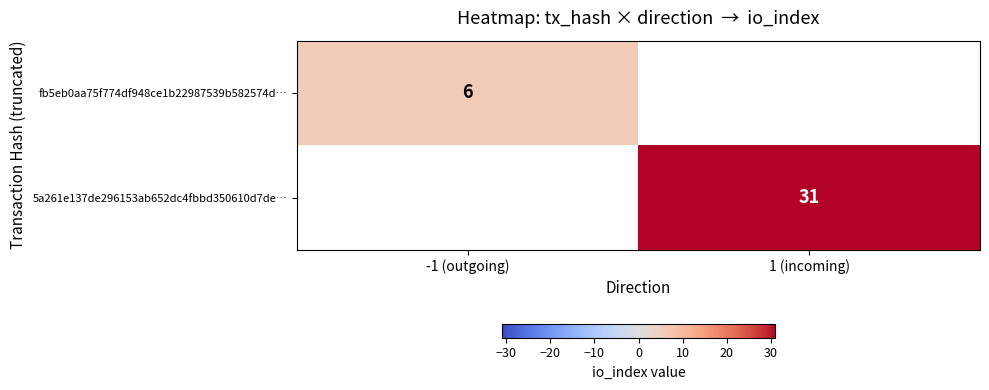

The fb5eb0aa75f774df948ce1b22987539b582574d… series shows 1 at -1 (outgoing). True or false?

False